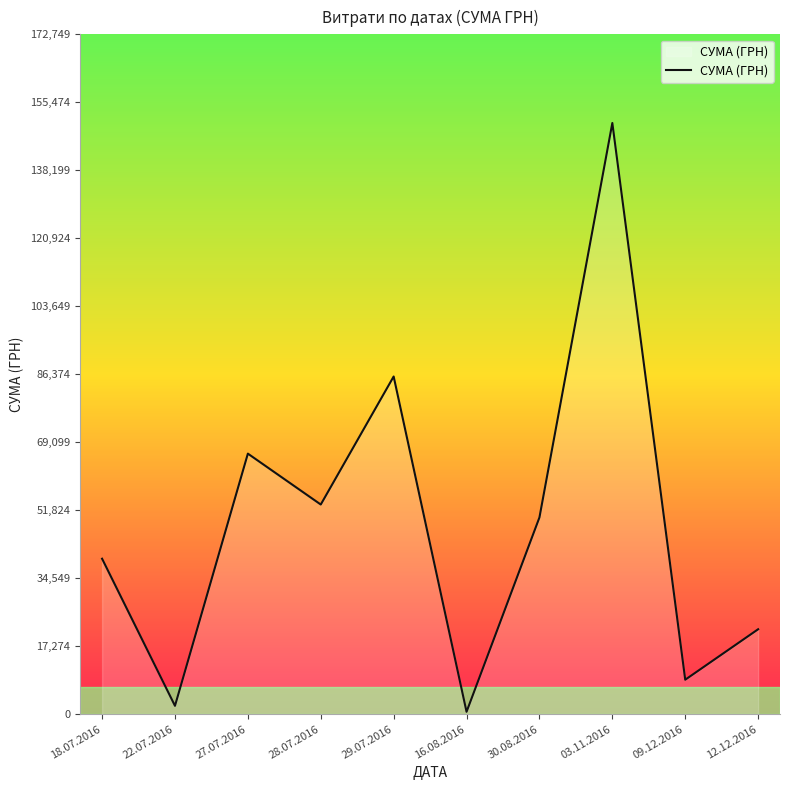

What is the sum of the values at 12.12.2016 and 22.07.2016?

23703.6